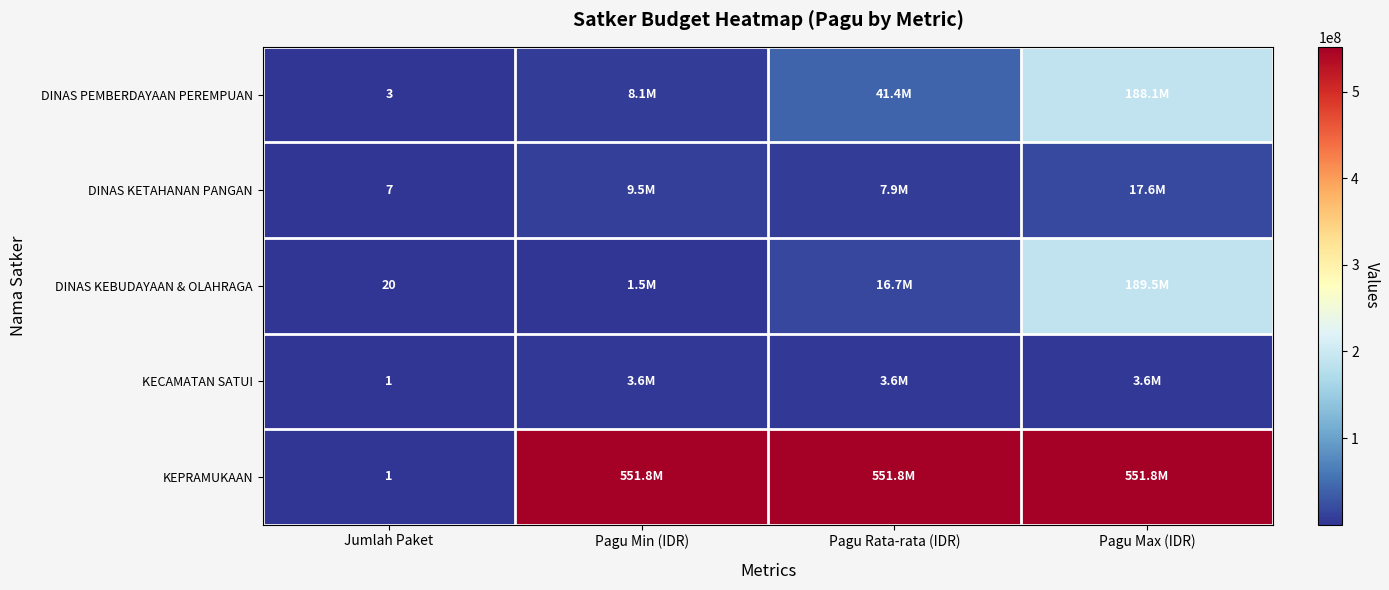

The value of DINAS KEBUDAYAAN & OLAHRAGA at Pagu Max (IDR) is 53688453. True or false?

False